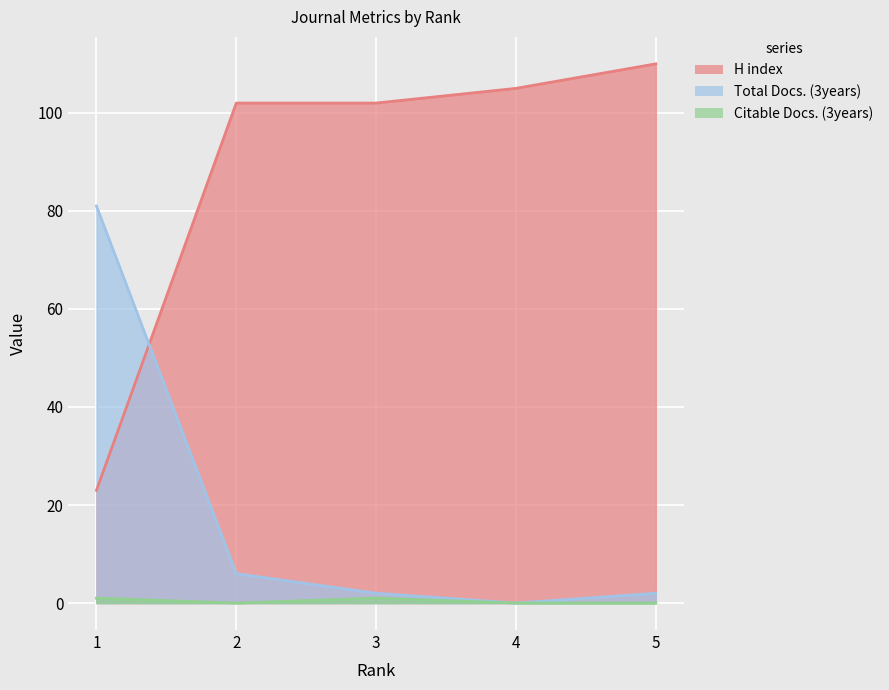

List the labels in order of H index value, largest first.

5, 4, 2, 3, 1